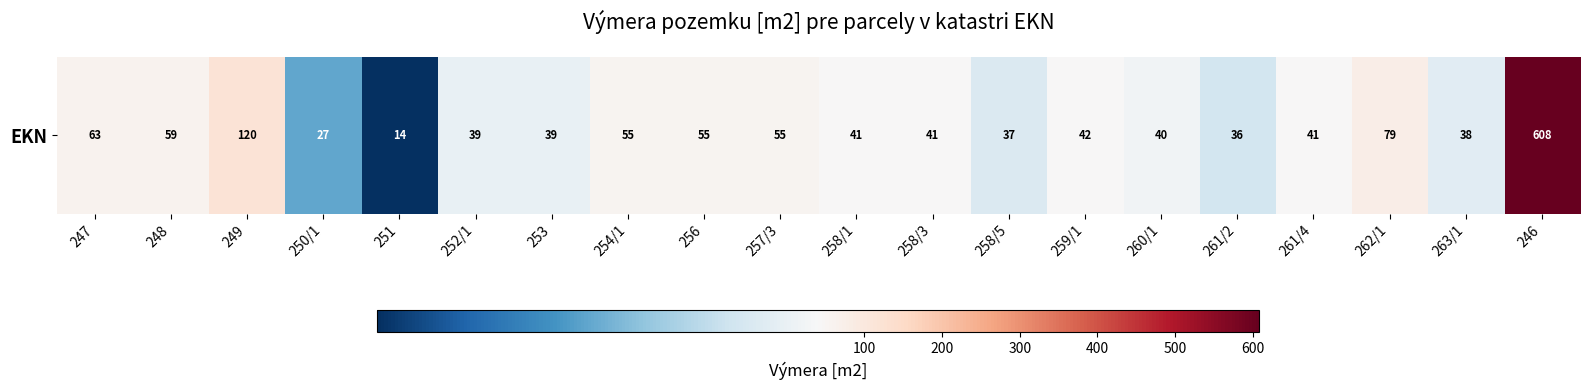

Reading right to left, transcribe all the data shown in this chart.

246=608	263/1=38	262/1=79	261/4=41	261/2=36	260/1=40	259/1=42	258/5=37	258/3=41	258/1=41	257/3=55	256=55	254/1=55	253=39	252/1=39	251=14	250/1=27	249=120	248=59	247=63